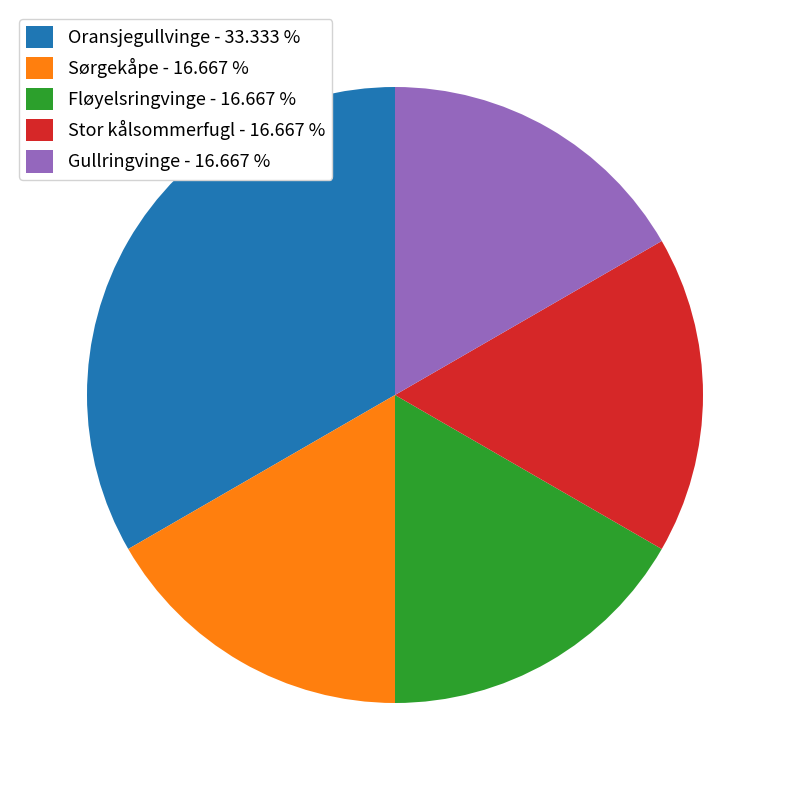

Approximately how many times larger is the value at Stor kålsommerfugl - 16.667 % compared to Oransjegullvinge - 33.333 %?

0.5